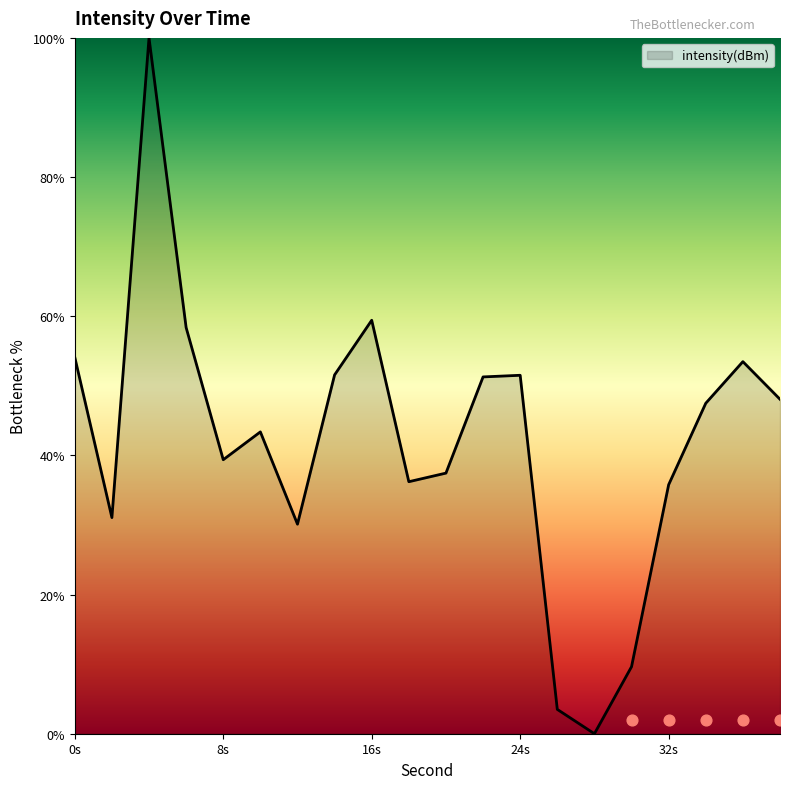

What is the maximum value for intensity(dBm)?

100.0